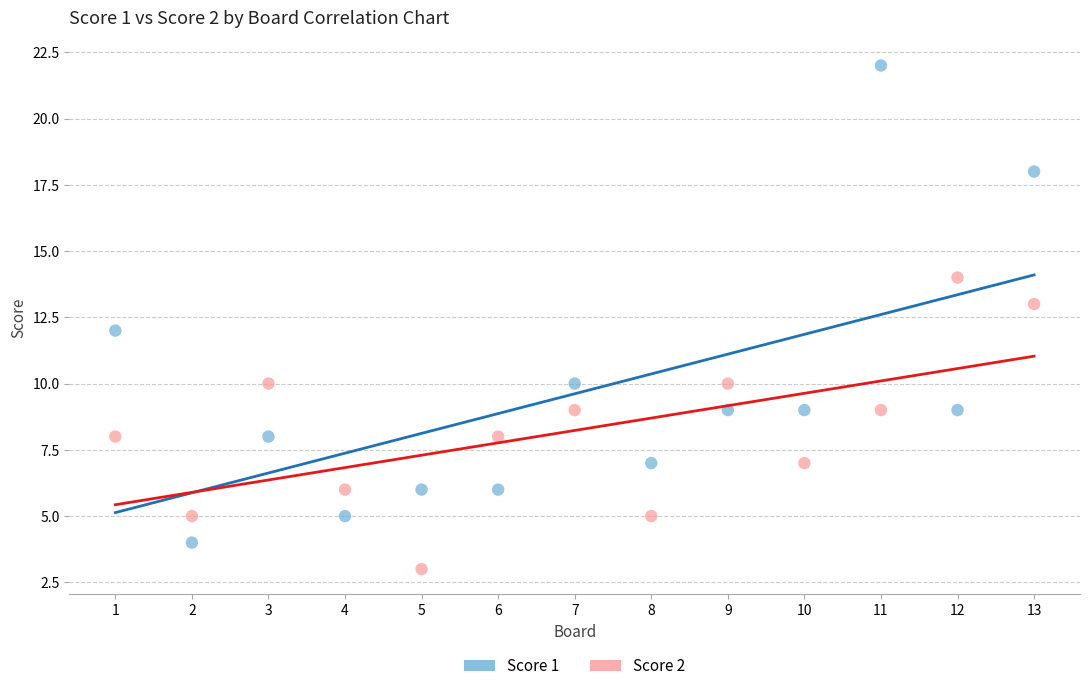

Which series has the largest Y range (max minus min)?

Score 1